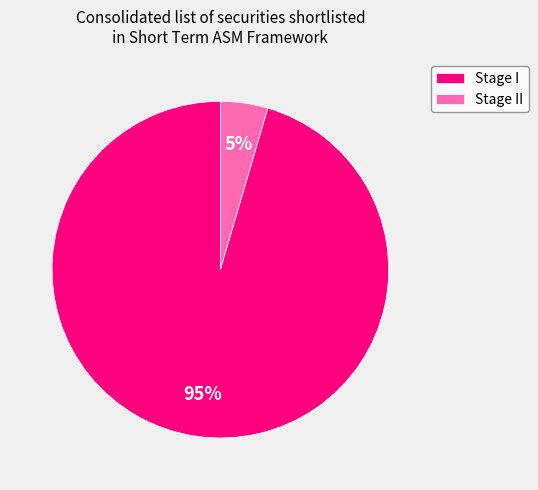

Which has a higher value, Stage I or Stage II?

Stage I